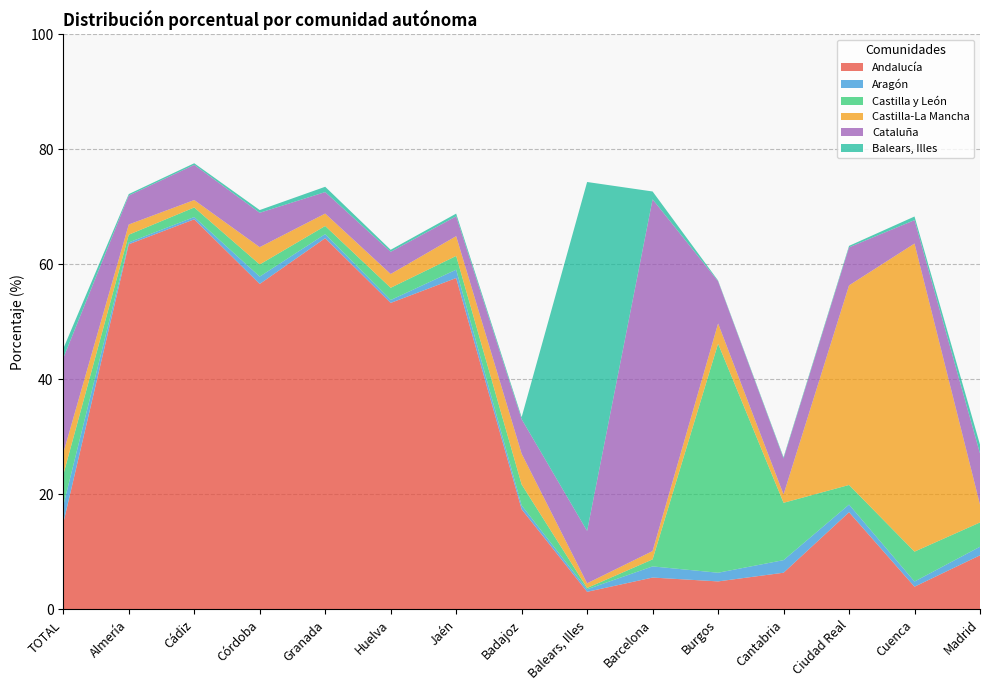

Reading left to right, list all the values displayed in this chart.

Andalucía: 15.0	63.5	67.8	56.6	64.6	53.3	57.6	17.4	3.1	5.5	4.9	6.4	16.9	4.0	9.4
Aragón: 3.1	0.3	0.4	1.3	0.7	0.5	1.4	0.7	0.4	1.9	1.5	2.2	1.3	0.9	1.5
Castilla y León: 5.3	1.3	1.7	2.1	1.4	2.1	2.4	3.6	0.2	1.2	39.8	10.0	3.4	5.2	4.2
Castilla-La Mancha: 3.8	1.8	1.3	3.0	2.2	2.4	3.4	5.3	0.8	1.4	3.5	1.5	34.7	53.6	3.1
Cataluña: 16.5	5.0	6.1	6.0	3.7	3.9	3.5	6.0	9.1	61.2	7.3	6.3	6.6	4.1	8.9
Balears, Illes: 1.6	0.3	0.3	0.5	0.9	0.3	0.5	0.3	60.7	1.4	0.1	0.2	0.2	0.6	1.5